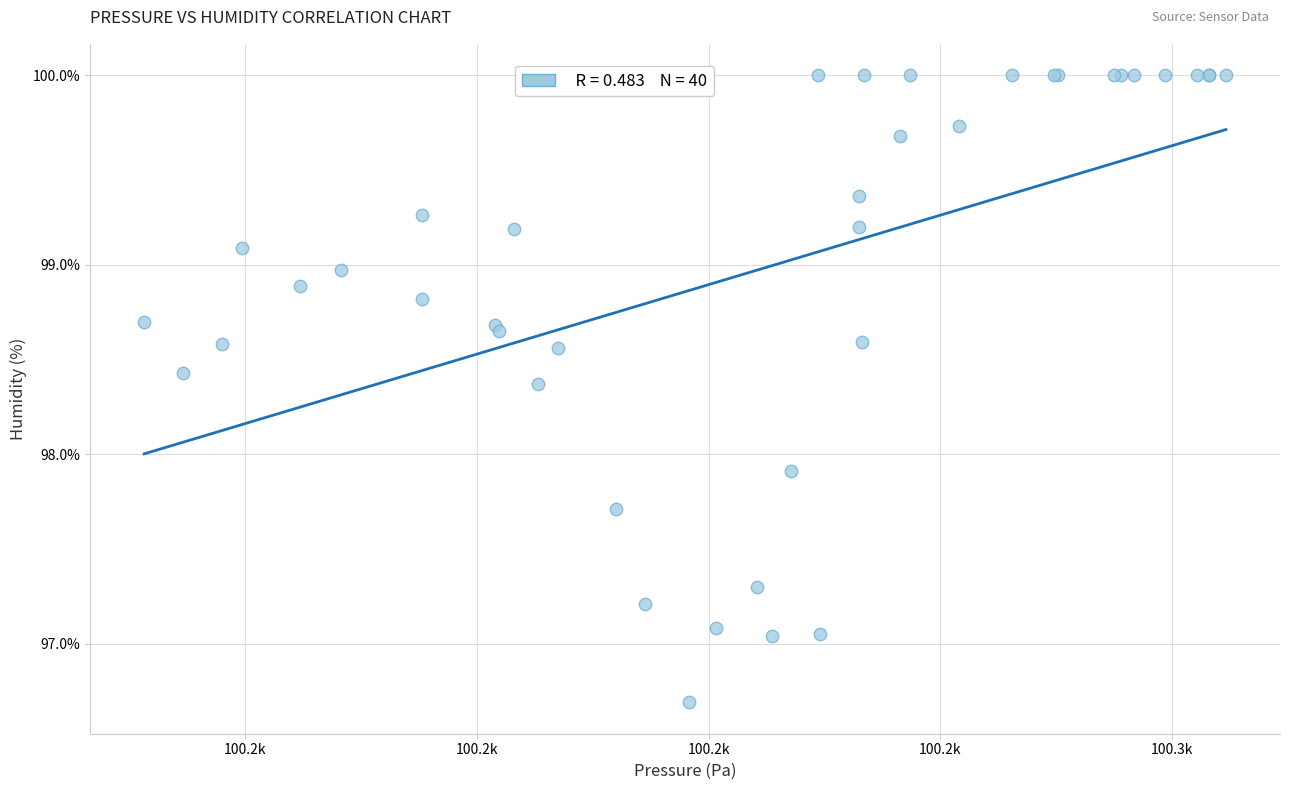

What Y value in the scatter plot is closest to 98?

97.9